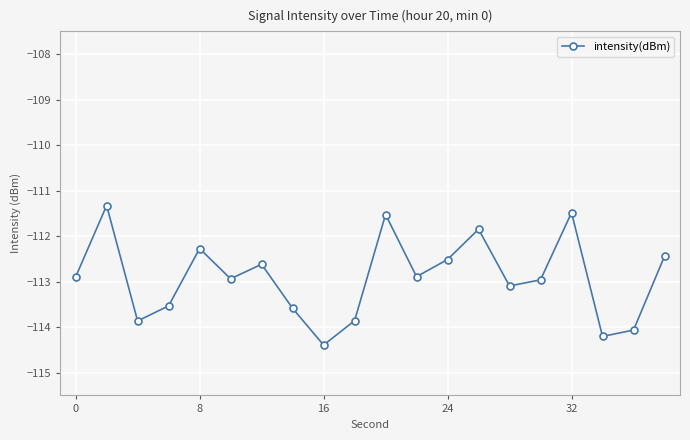

What is the maximum value shown in the chart?

-111.3